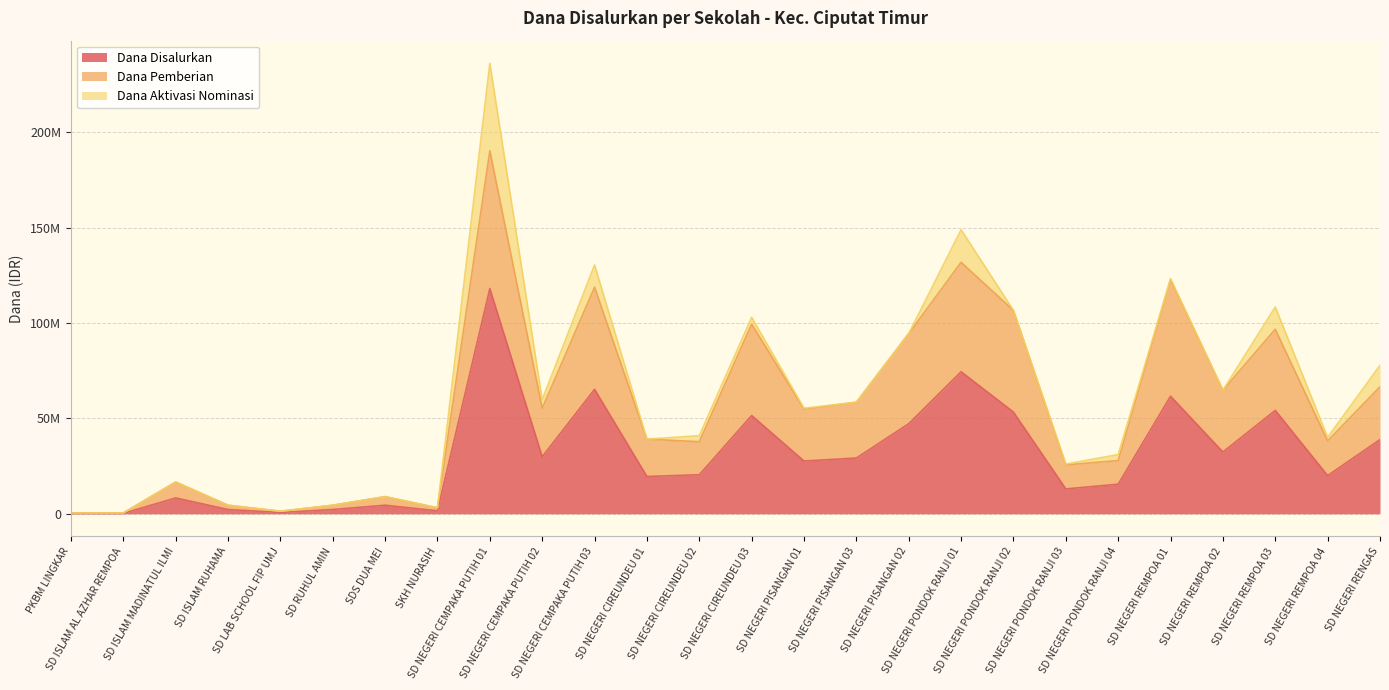

Between SD NEGERI CIREUNDEU 02 and SD RUHUL AMIN, which is larger?

SD NEGERI CIREUNDEU 02